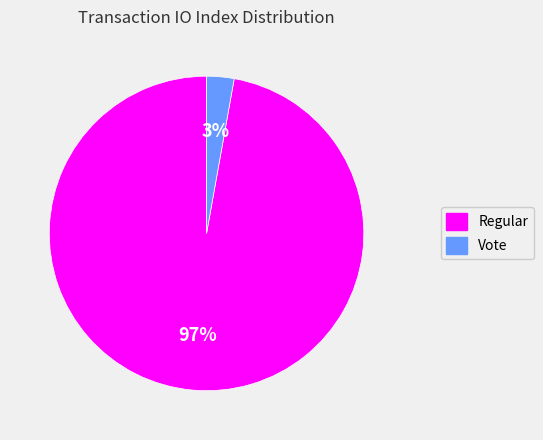

Is there a majority slice in this chart?

Yes